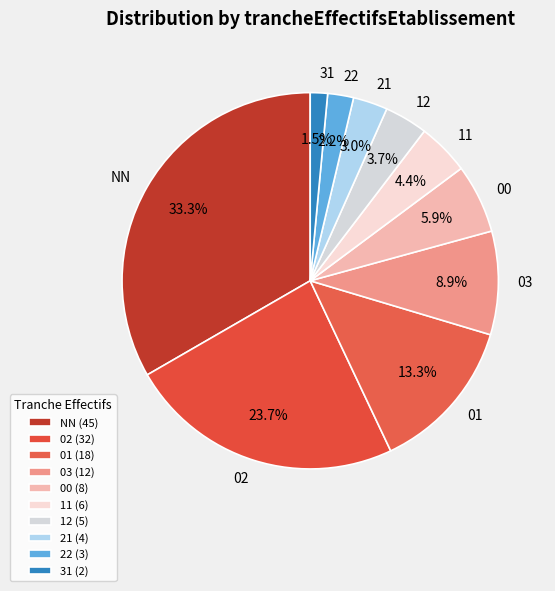

What percentage do 31 and 00 together represent?

7.4%